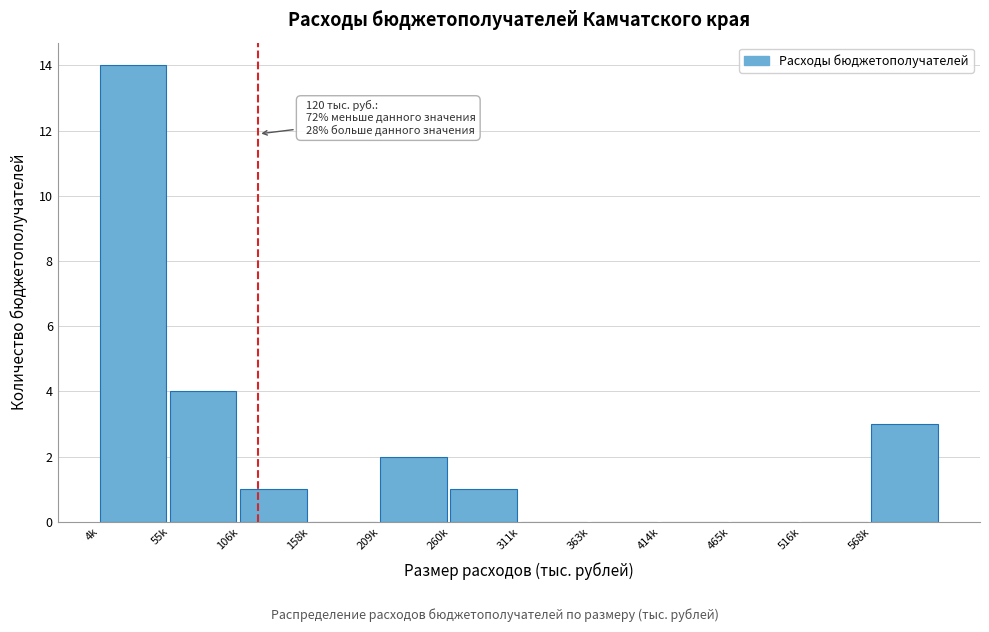

Reading left to right, extract all data points from this chart.

4k=14	55k=4	106k=1	158k=0	209k=2	260k=1	311k=0	363k=0	414k=0	465k=0	516k=0	568k=3